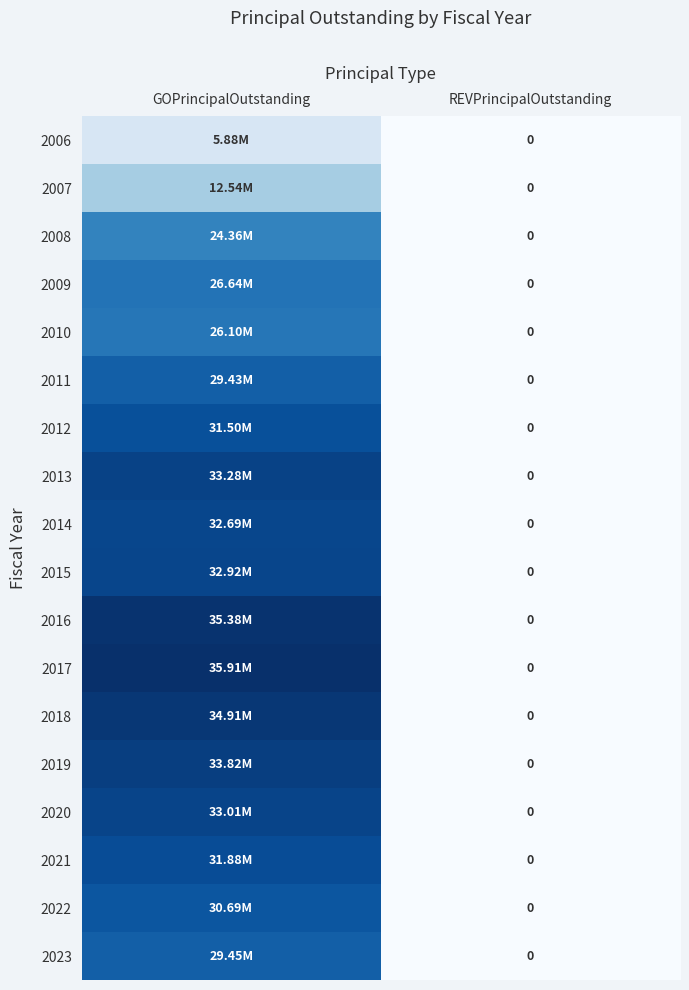

What is the average value of the 2015 series?

16460000